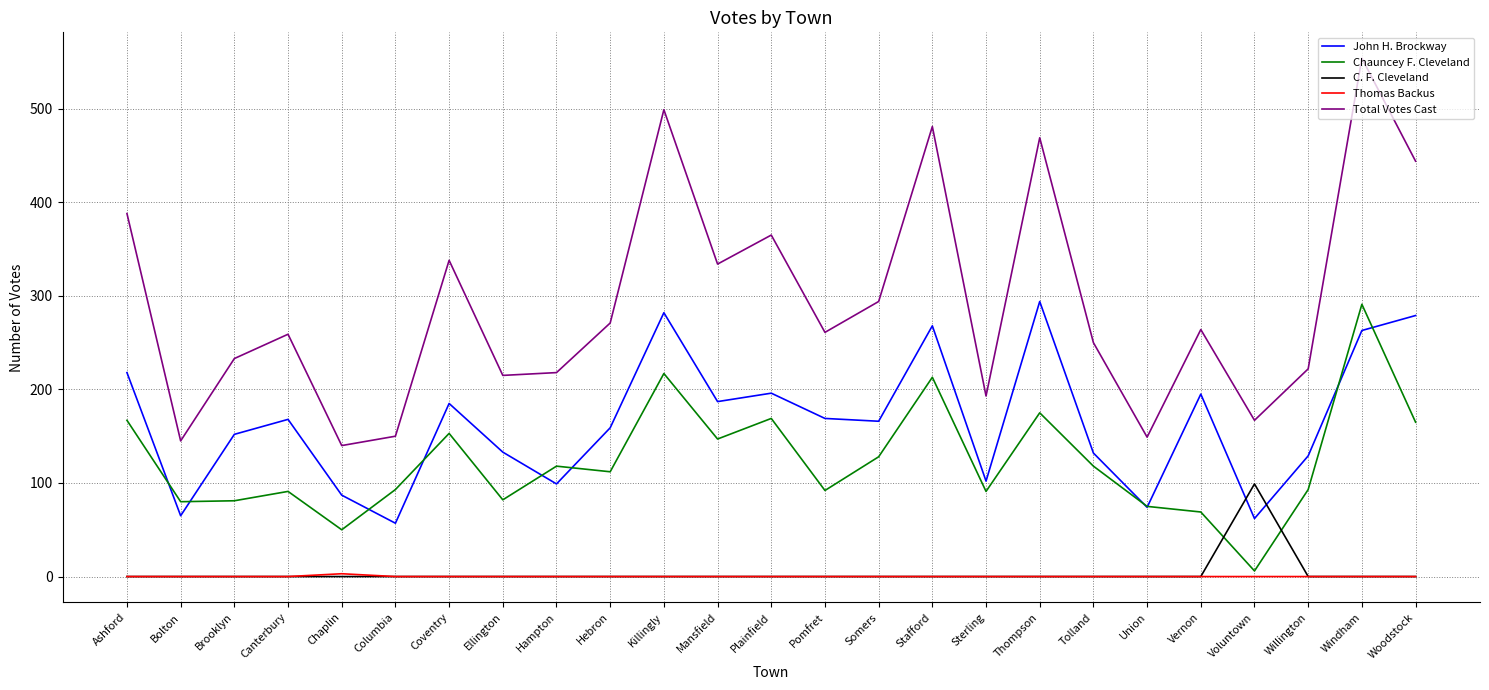

True or false: Thomas Backus and Total Votes Cast intersect in this chart.

False